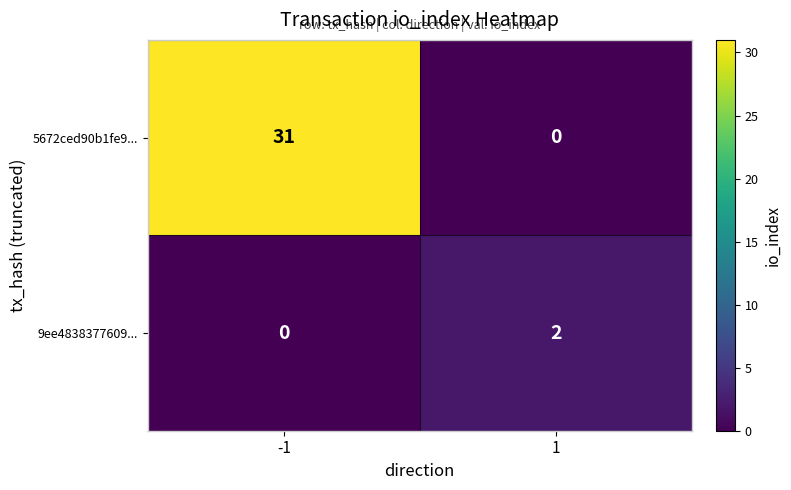

Reading right to left, transcribe all the data shown in this chart.

5672ced90b1fe9...: 1=0	-1=31
9ee4838377609...: 1=2	-1=0